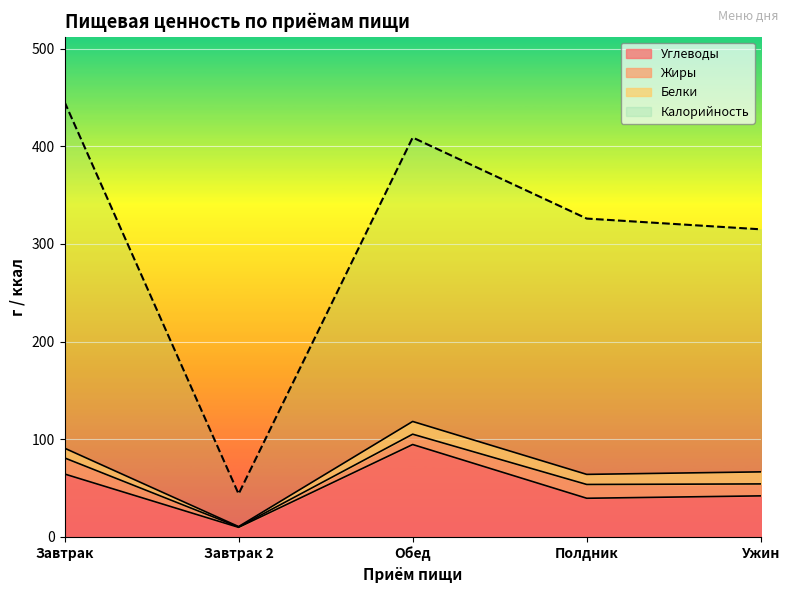

What is the lowest value of the Калорийность series?

44.0